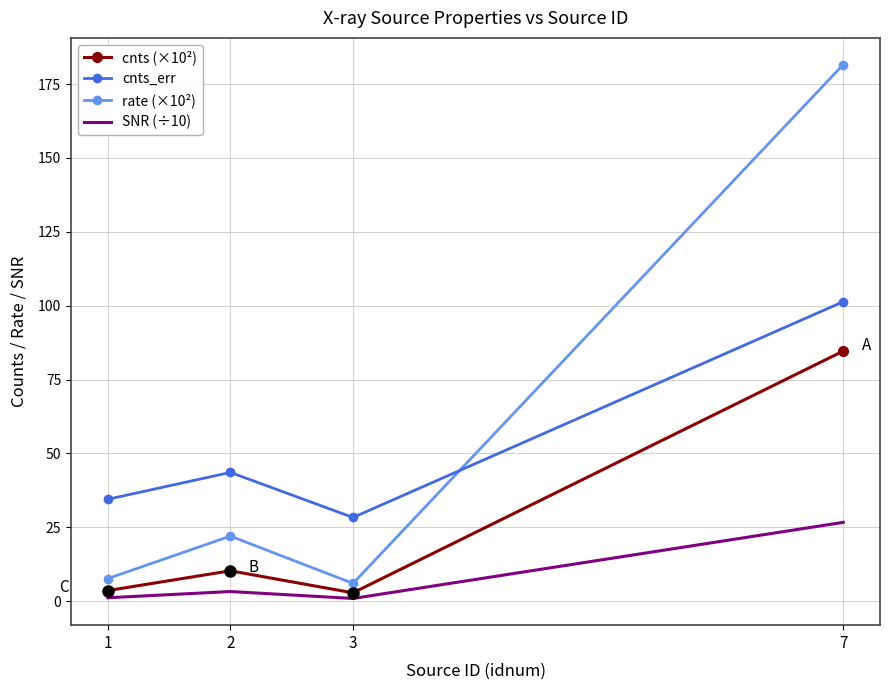

True or false: SNR (÷10) and cnts_err cross at least once.

False